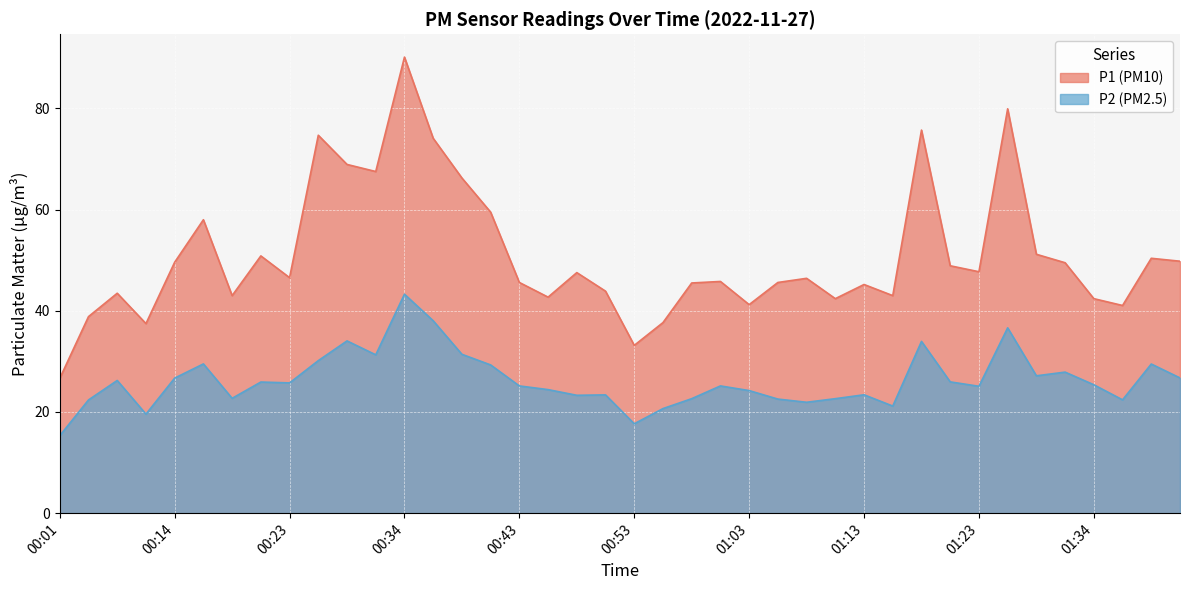

What is the label of the 39th point from the left?

01:39